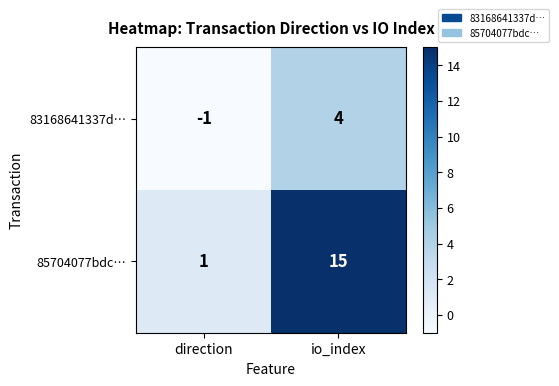

True or false: 83168641337d… has a value of 2 at io_index.

False